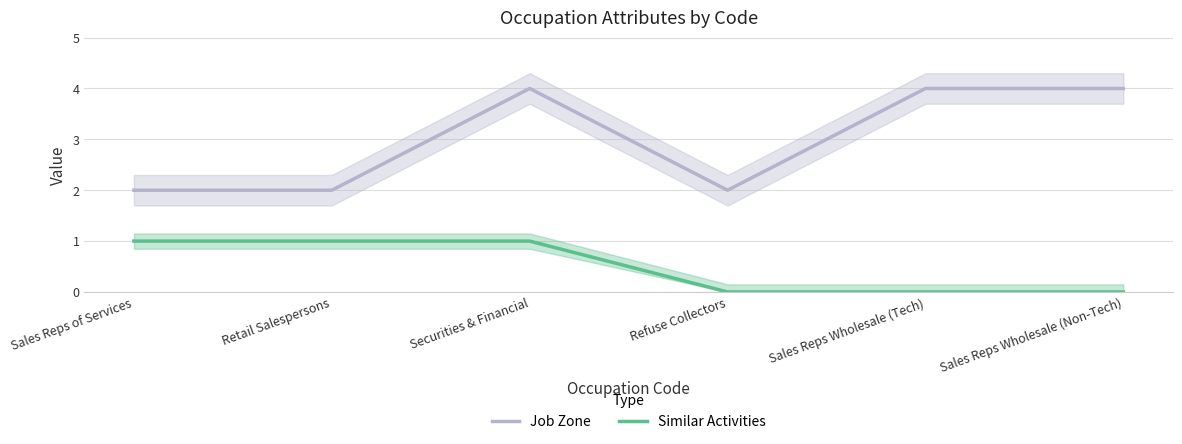

Is the value of Similar Activities at Sales Reps Wholesale (Tech) greater than the value of Job Zone at Securities & Financial?

No